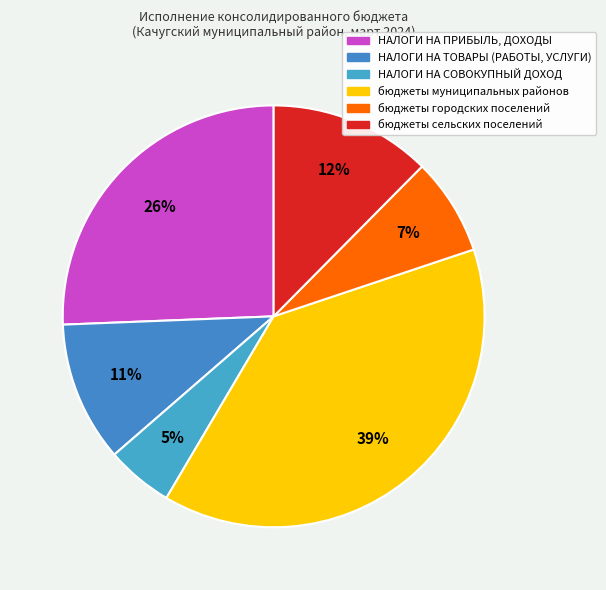

How many slices are in this pie chart?

6